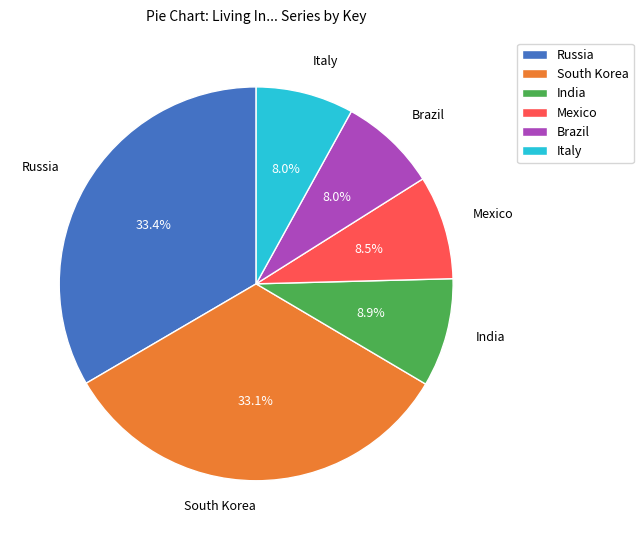

Approximately how many times larger is the value at Brazil compared to India?

0.9